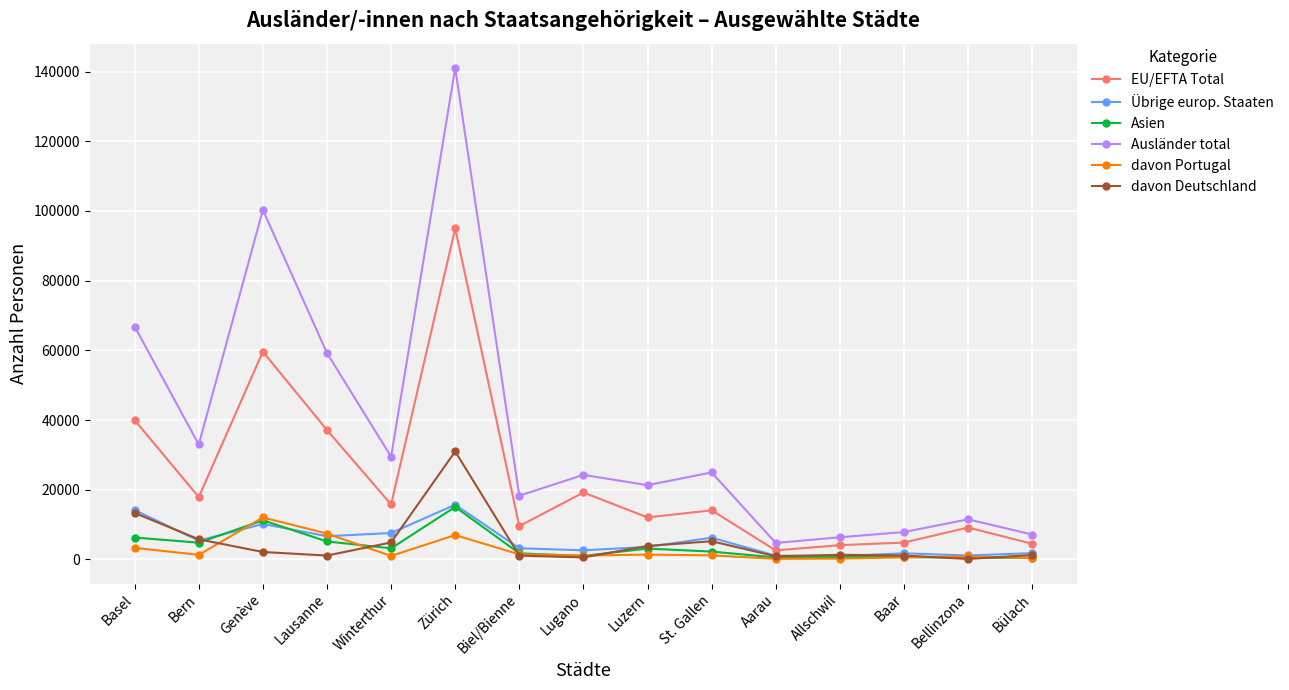

At which label is Ausländer total closest to 72835?

Basel